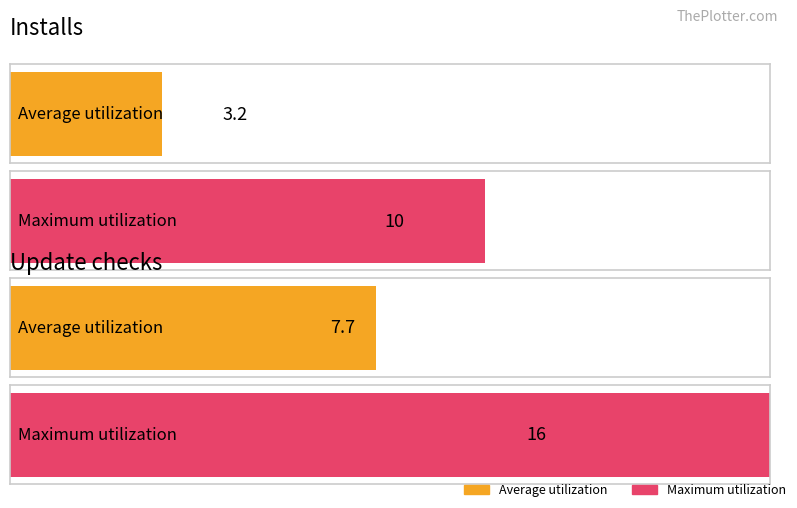

The value of Update checks at 2015-03-07 is 4. True or false?

False